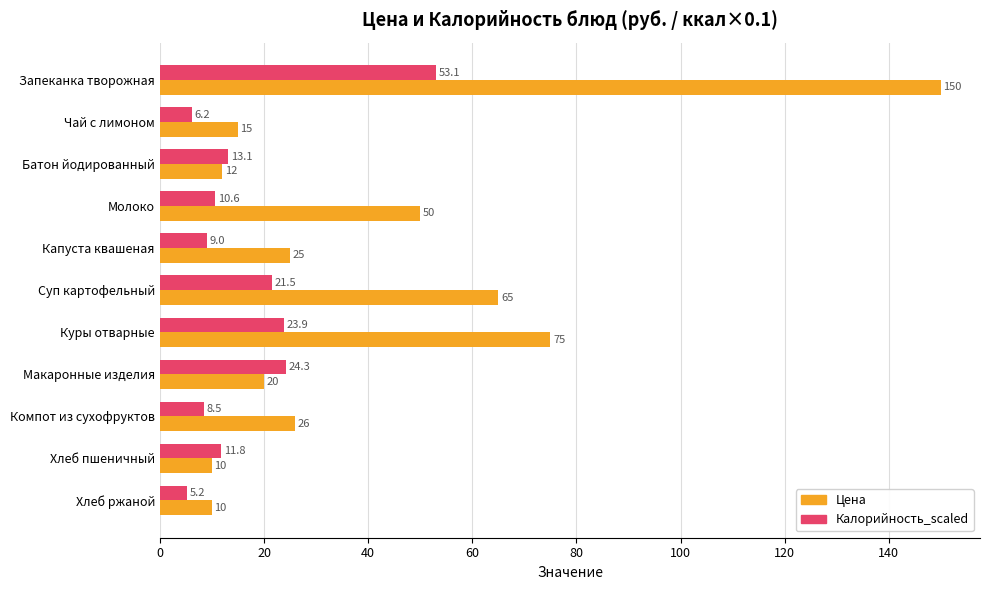

How many data points in Калорийность_scaled are above 11?

6